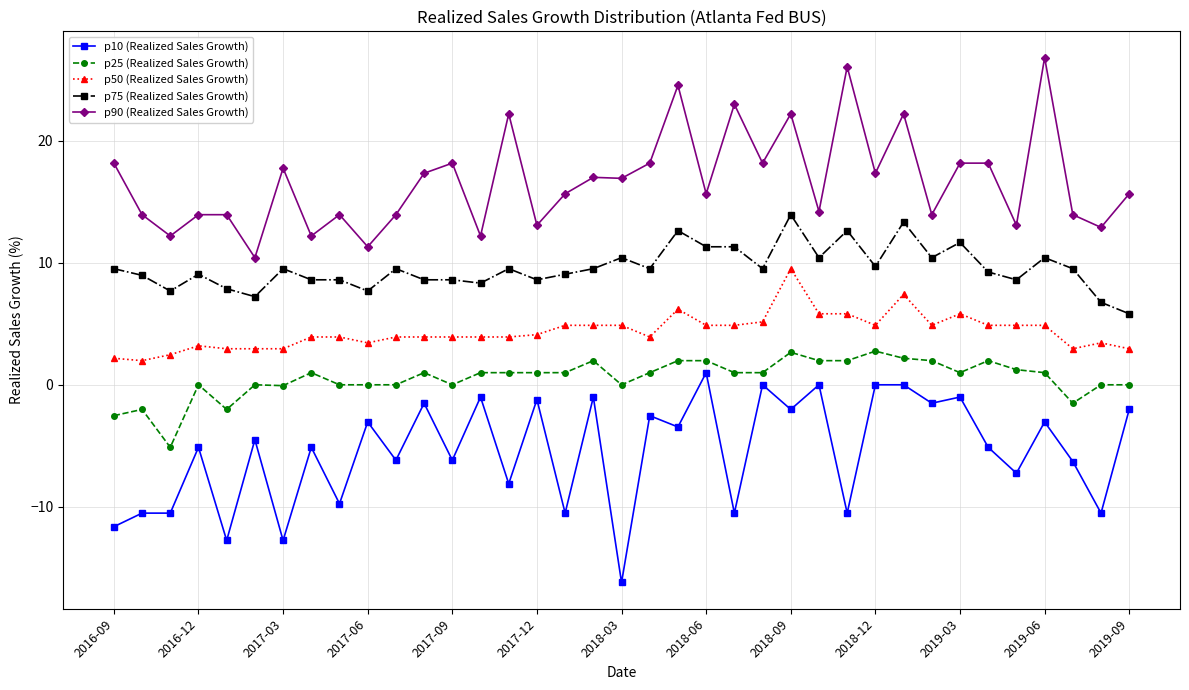

True or false: p25 (Realized Sales Growth) and p50 (Realized Sales Growth) cross at least once.

False